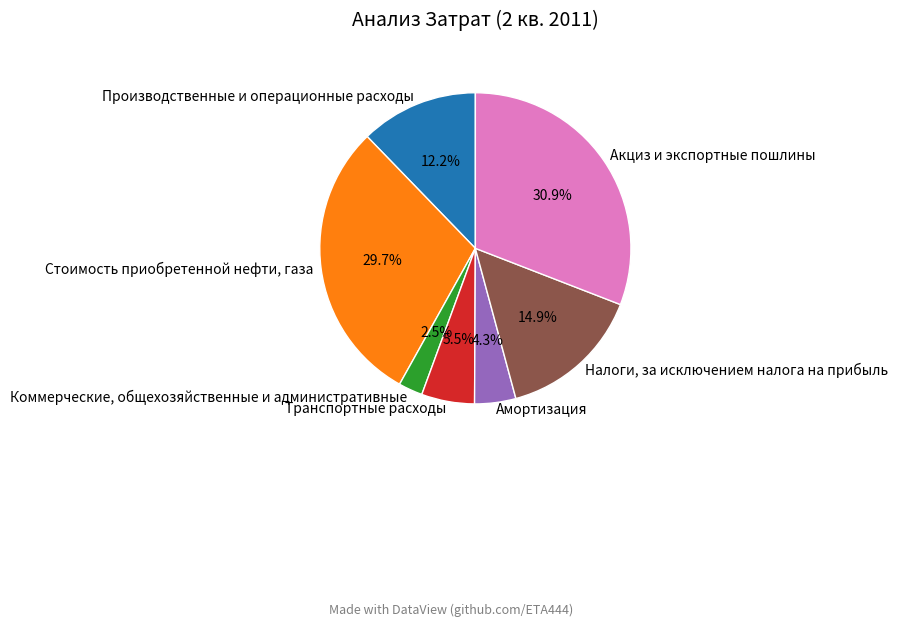

What portion of the pie excludes Транспортные расходы?

94.5%